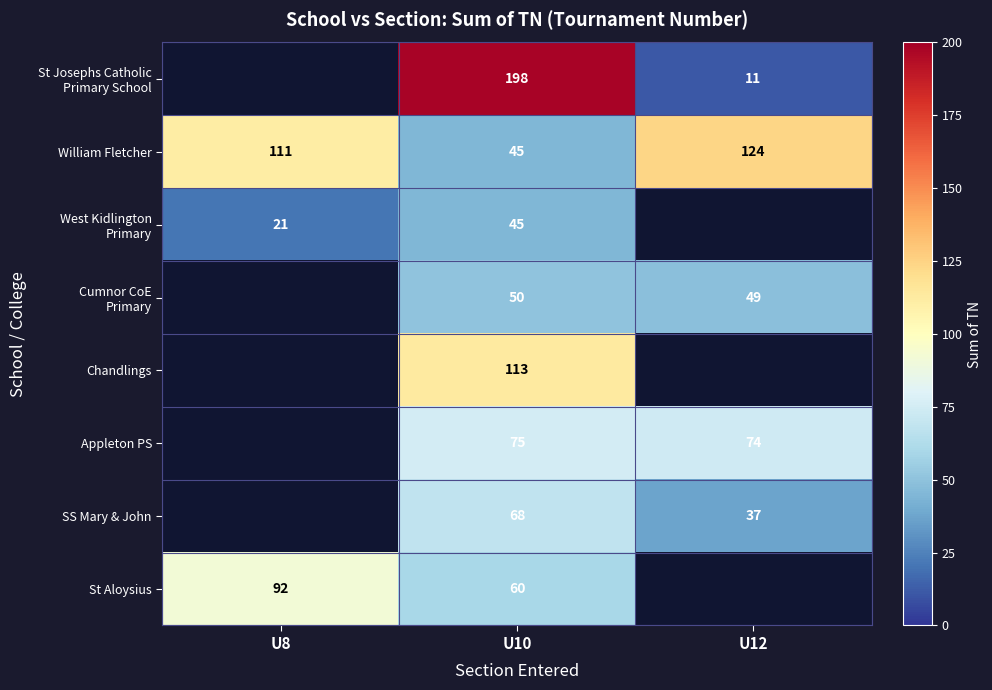

Count the number of data series in this chart.

8